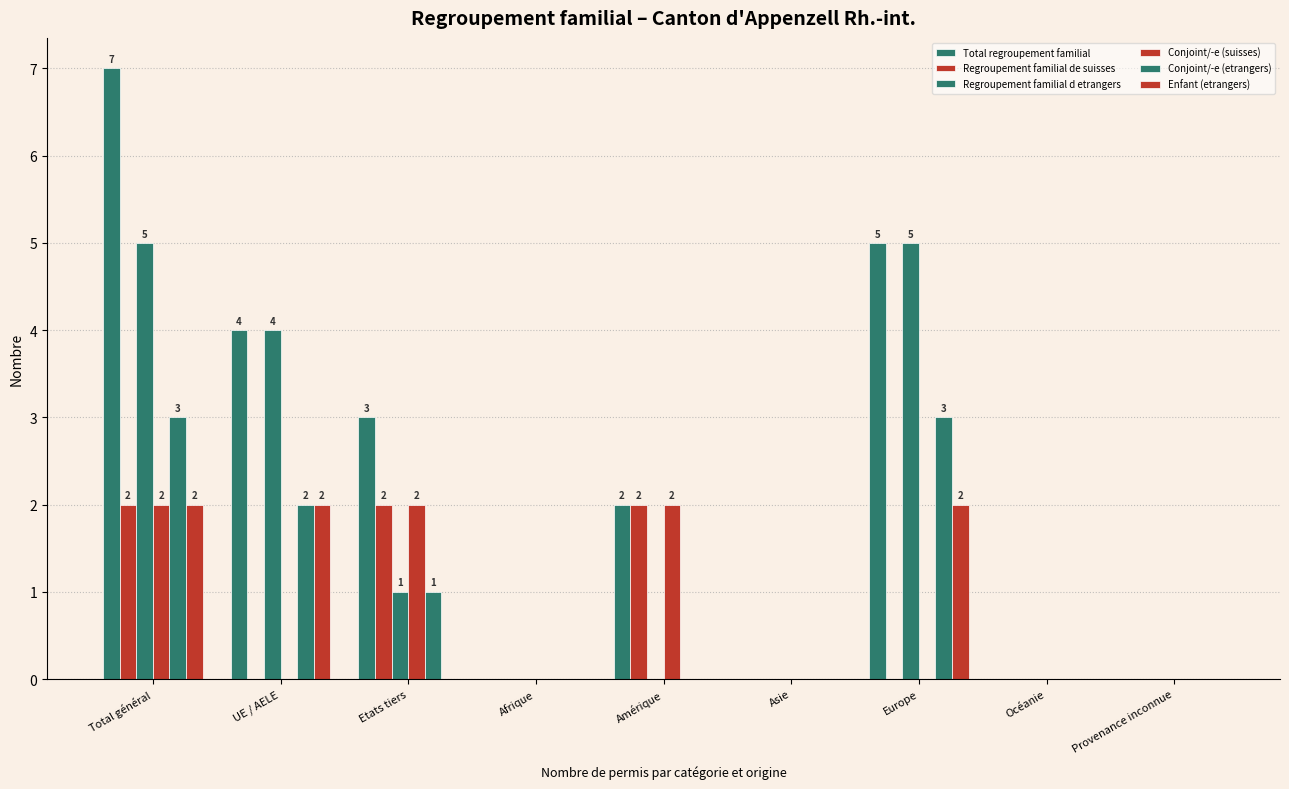

Count the Regroupement familial de suisses values in the range 0 to 2.

9